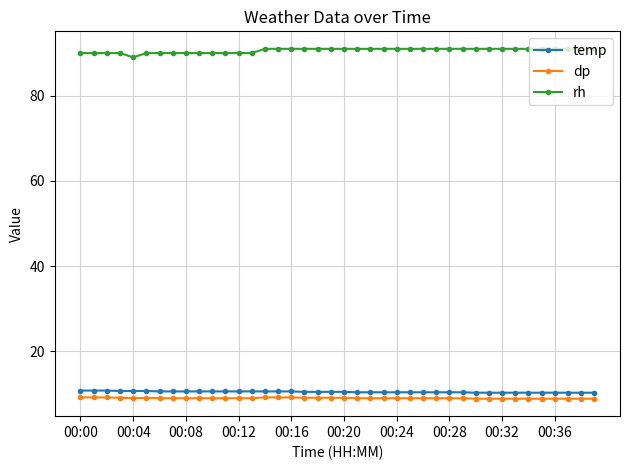

Which series has the largest total across all categories?

rh